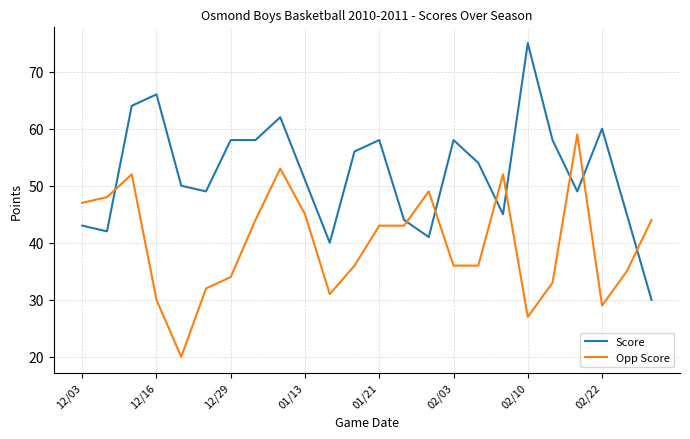

Rank the series by their maximum value, from highest to lowest.

Score, Opp Score